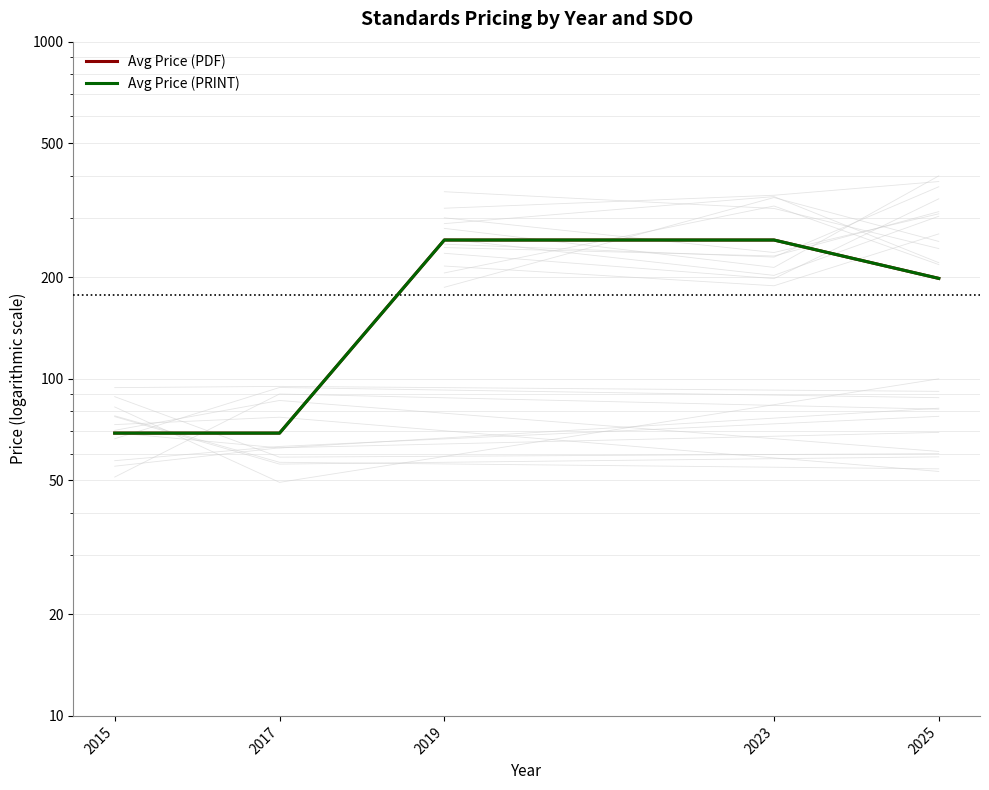

Does the chart have visible grid lines?

Yes